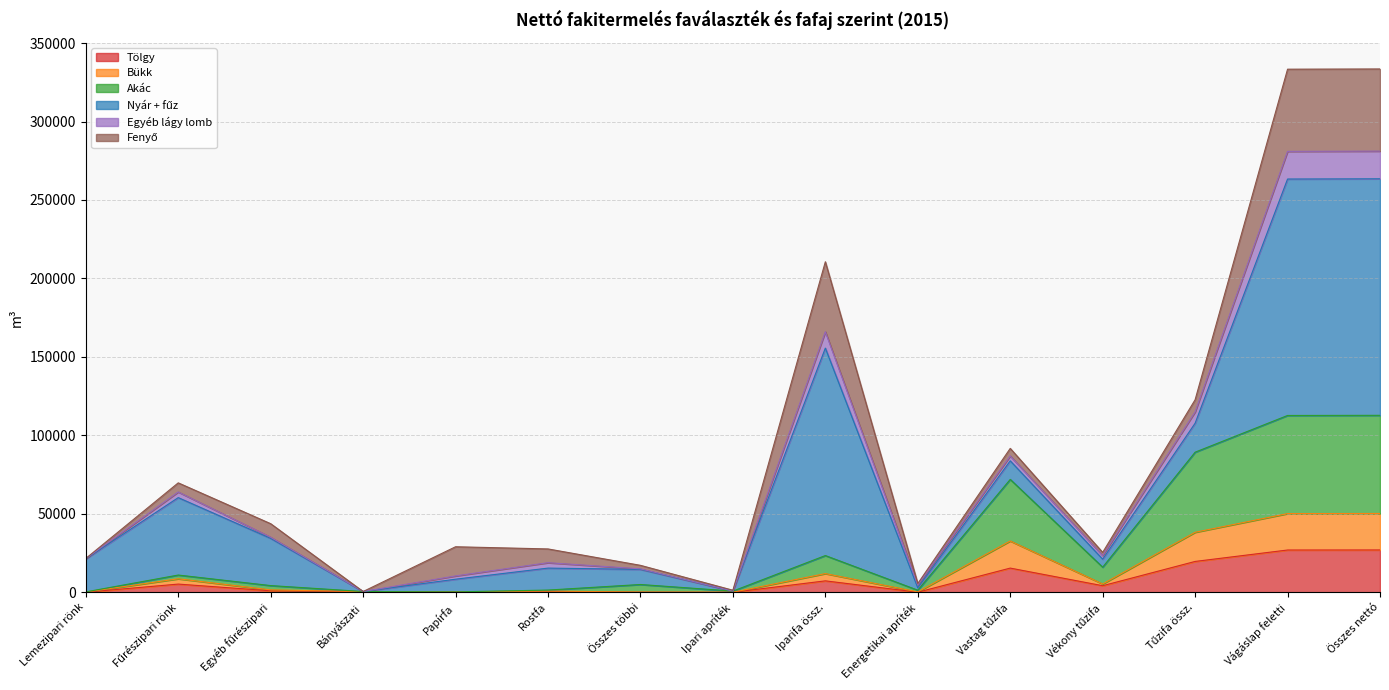

What is the average value of the Tölgy series?

7187